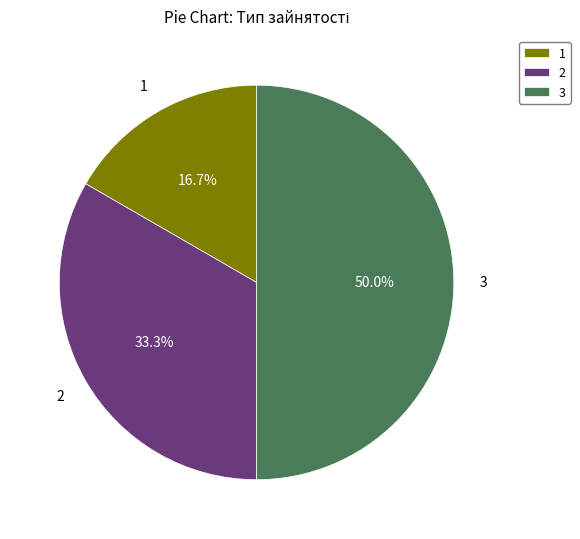

Between 2 and 3, which is larger?

3